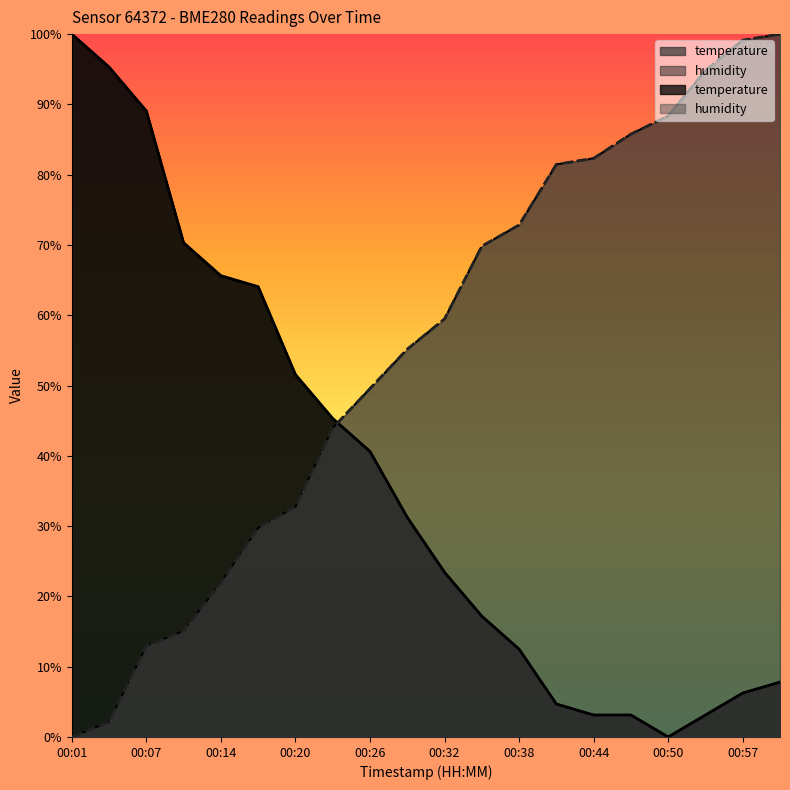

What is the label of the 14th point from the left?

00:41